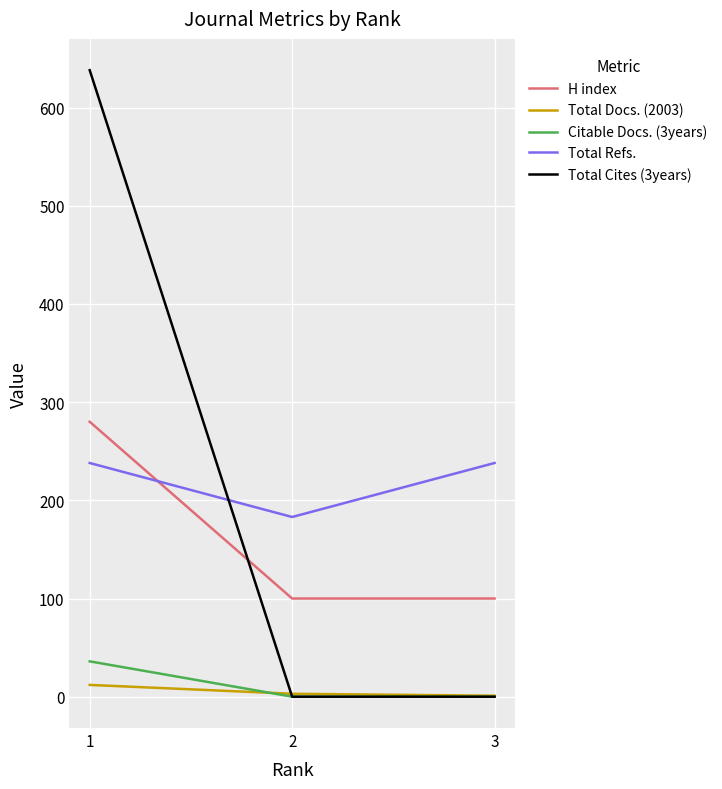

Which series has the widest spread of values?

Total Cites (3years)